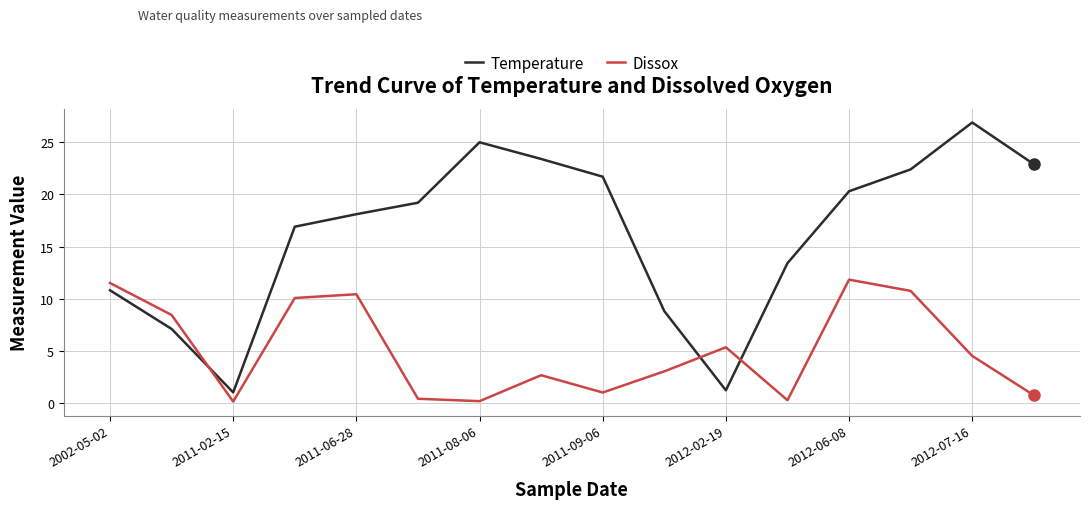

Which series has the widest spread of values?

Temperature